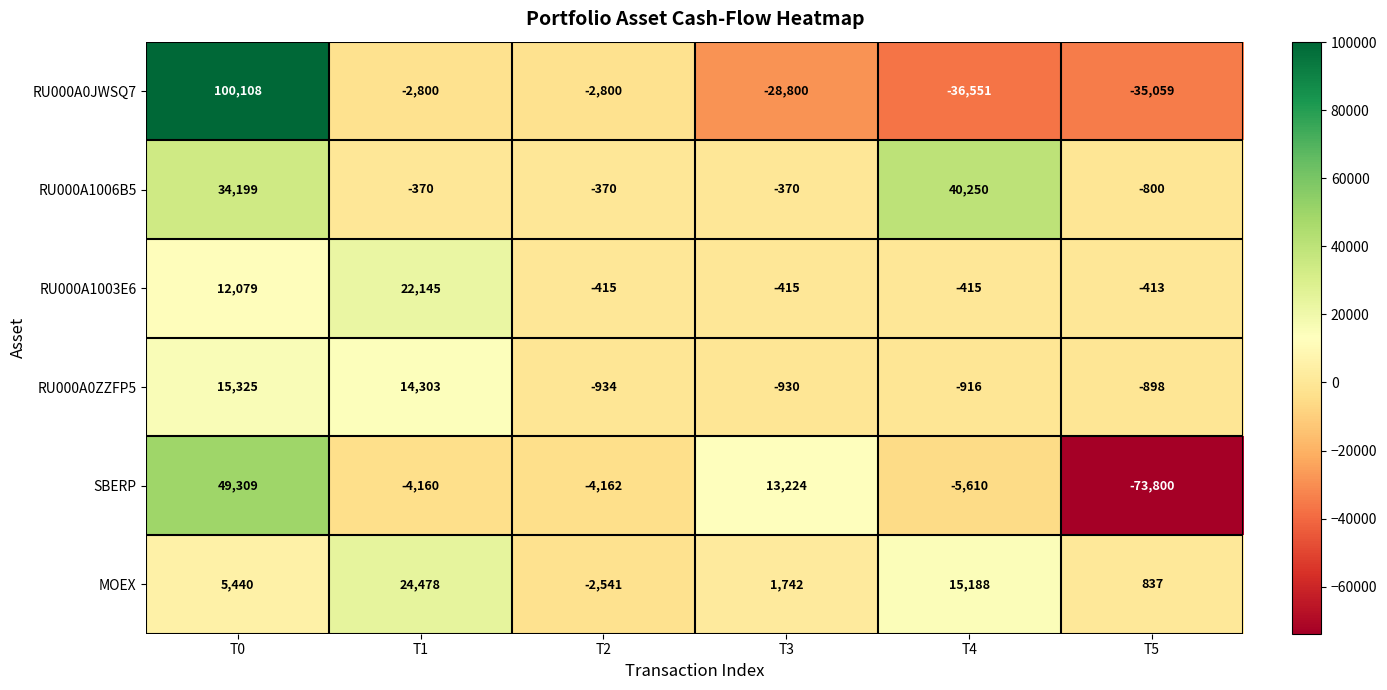

Which series has the largest total across all categories?

RU000A1006B5